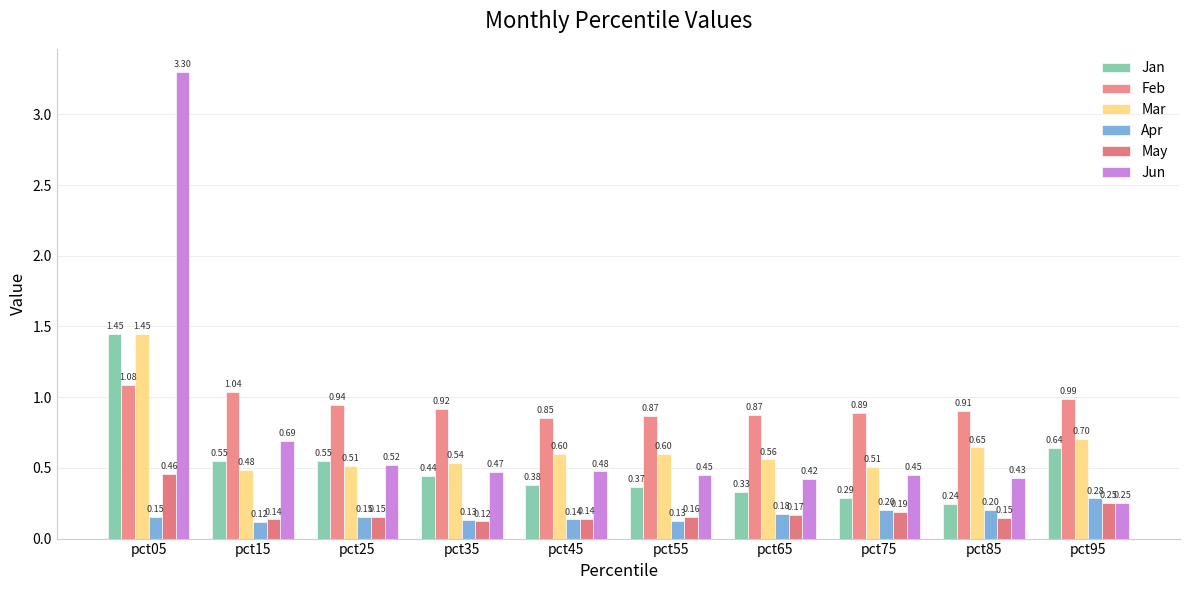

Which category has the lowest value in the May series?

pct35